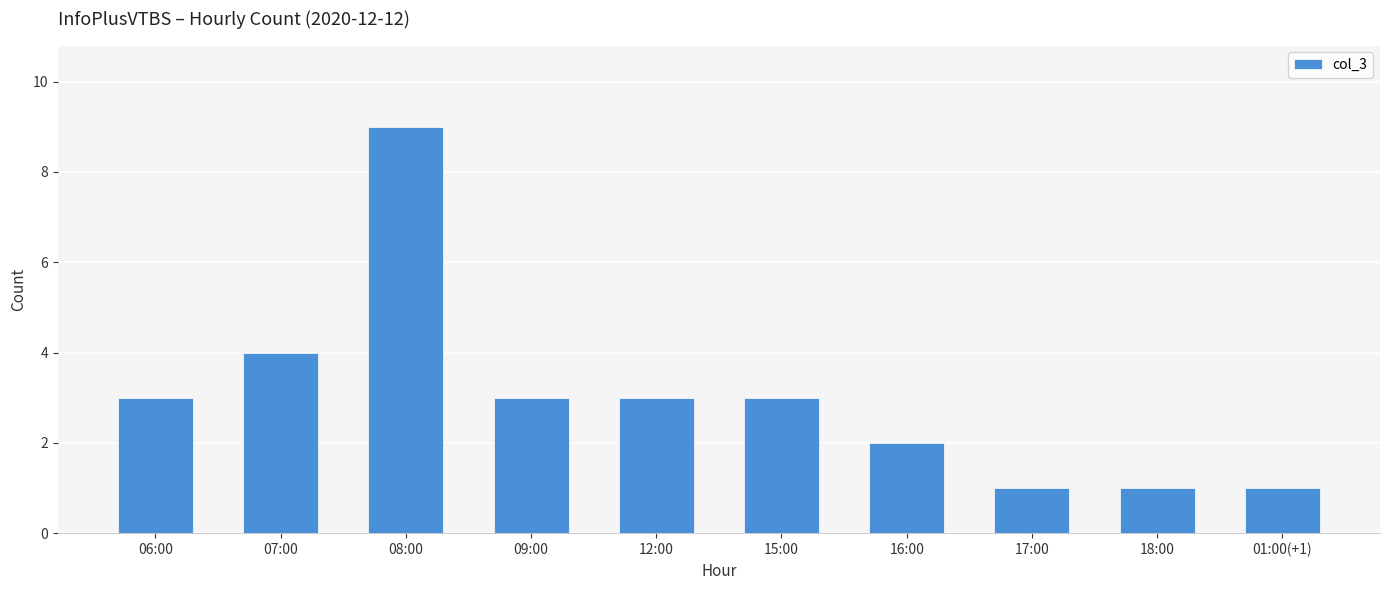

Reading left to right, what are all the values shown in this chart?

3	4	9	3	3	3	2	1	1	1